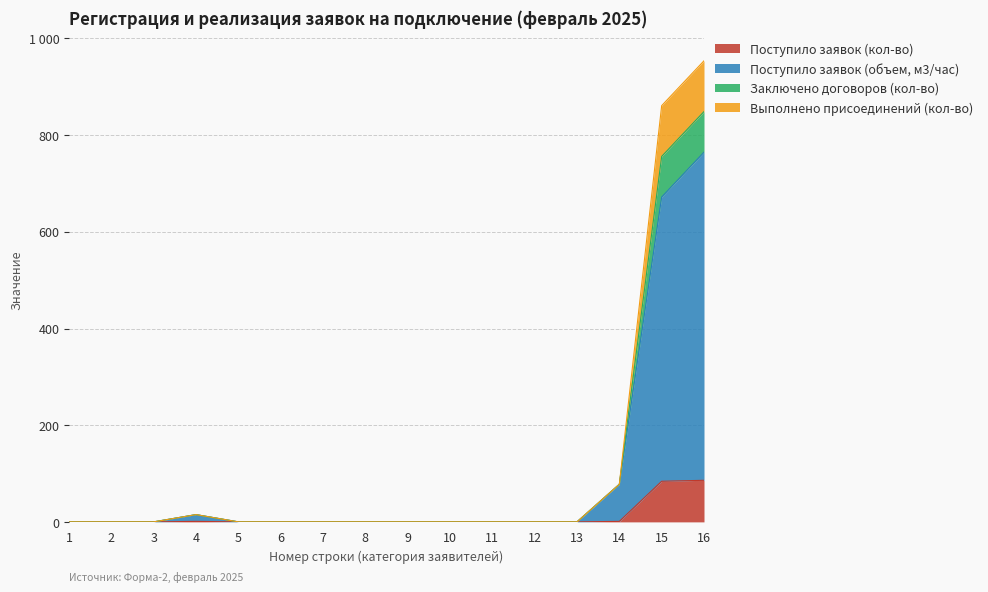

How many distinct data groups are displayed?

4